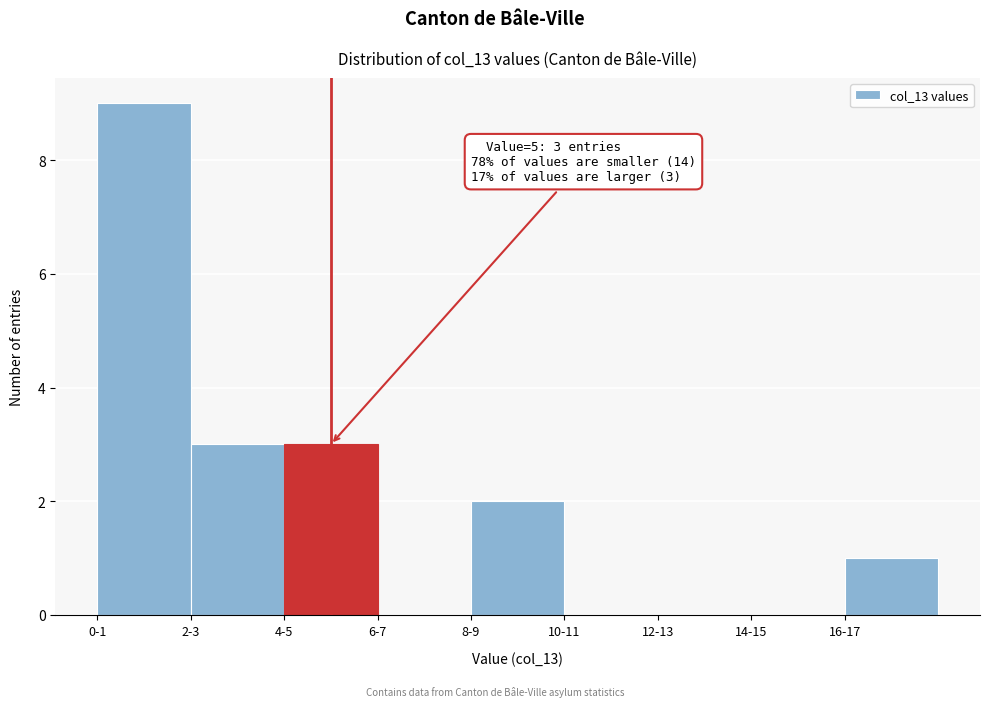

Reading left to right, transcribe all the data shown in this chart.

0-1=9	2-3=3	4-5=3	6-7=0	8-9=2	10-11=0	12-13=0	14-15=0	16-17=1